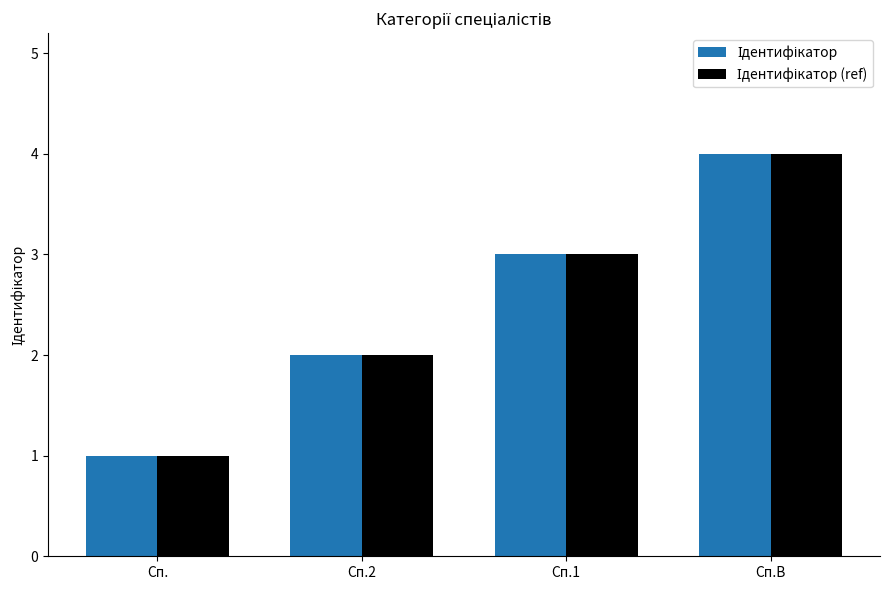

Which category has the lowest value across all series?

Сп.